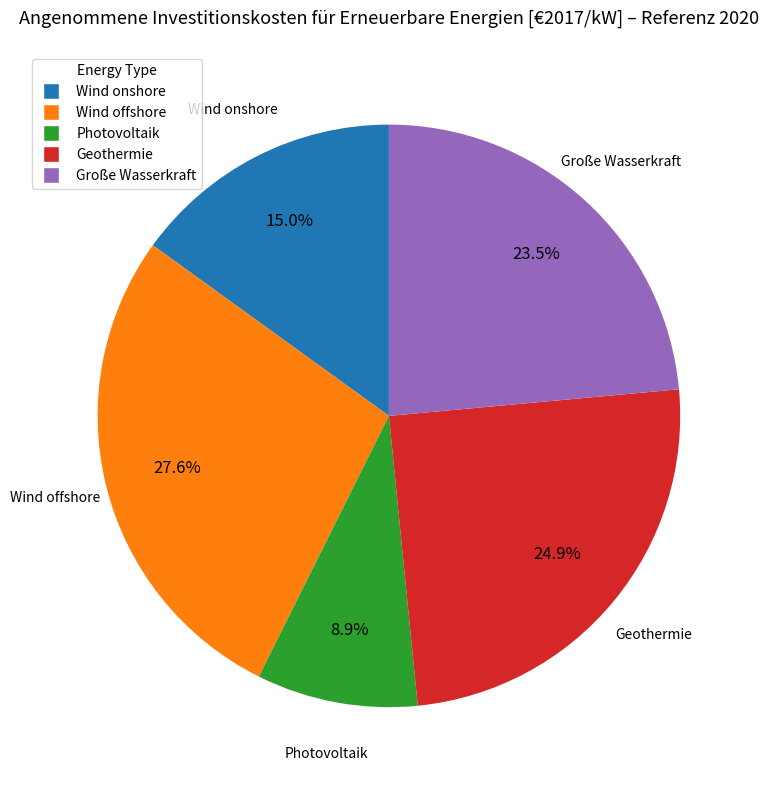

Count the number of slices in the pie.

5